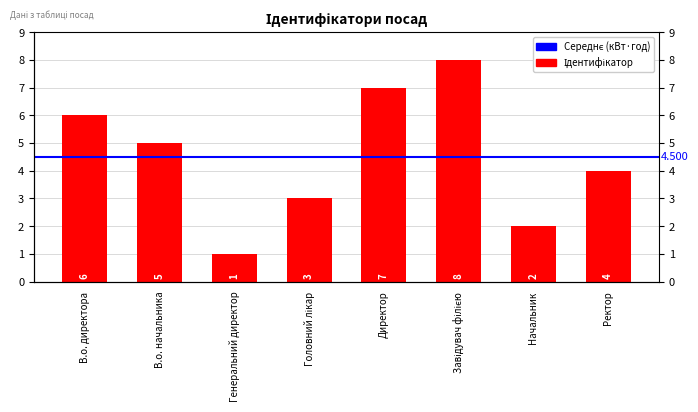

List the labels in order of value, largest first.

Завідувач філією, Директор, В.о. директора, В.о. начальника, Ректор, Головний лікар, Начальник, Генеральний директор